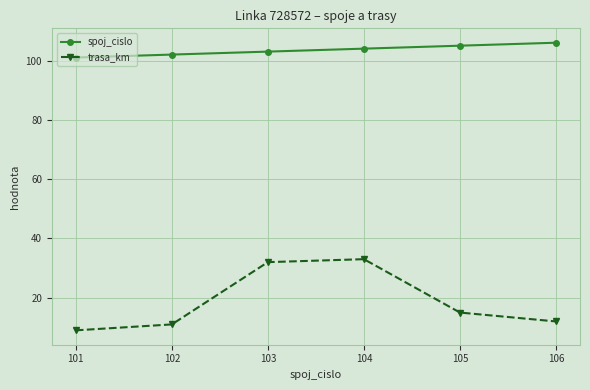

True or false: trasa_km has a value of 7 at 104.

False